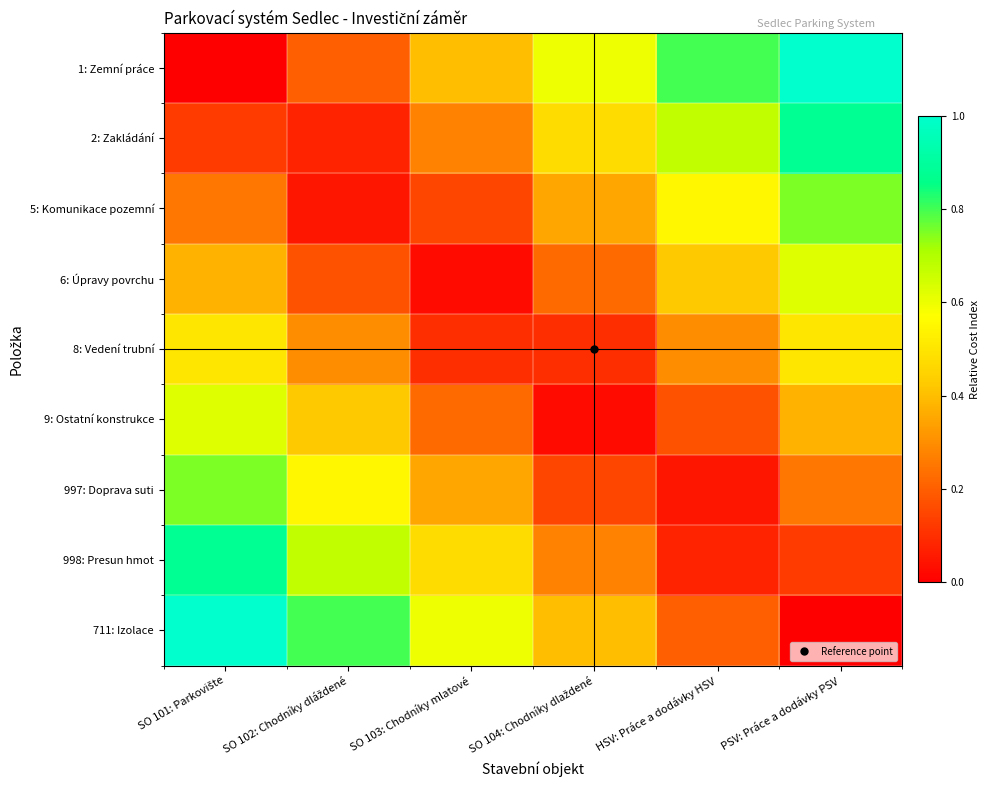

Count the number of categories in the chart.

6